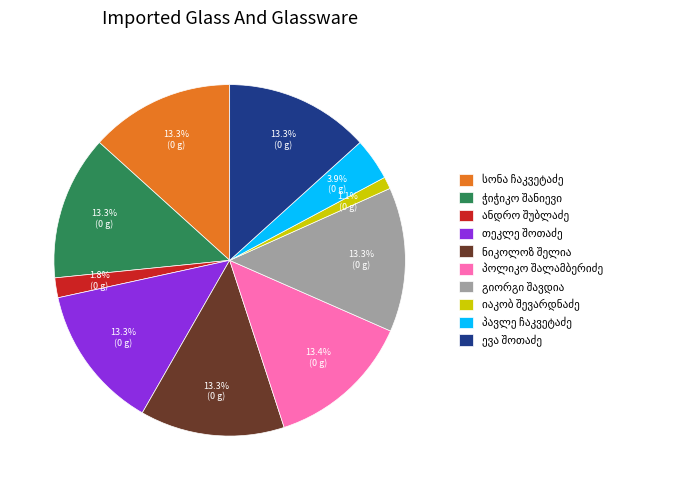

Is there a majority slice in this chart?

No